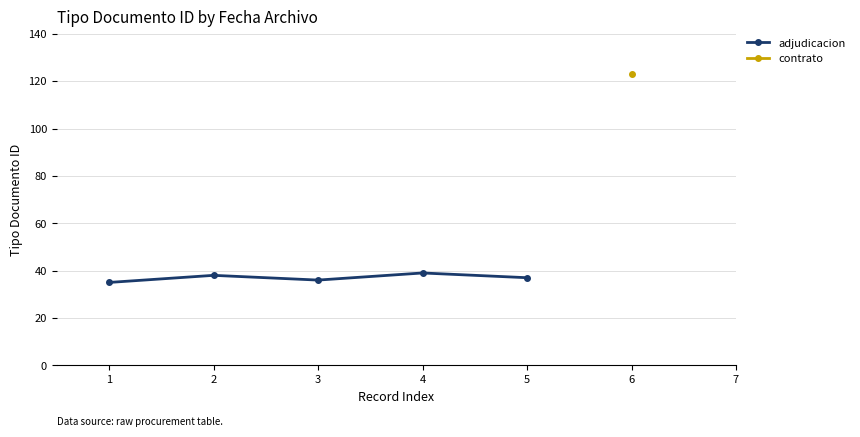

What is the value of the 2nd point from the left?

38